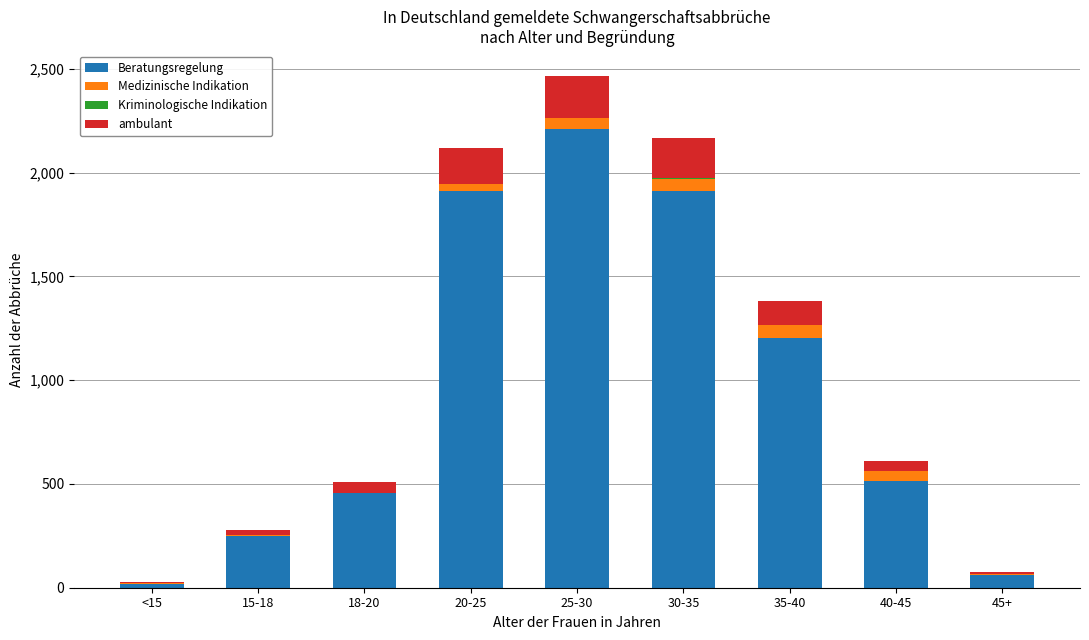

At which category is the sum across all series the highest?

25-30